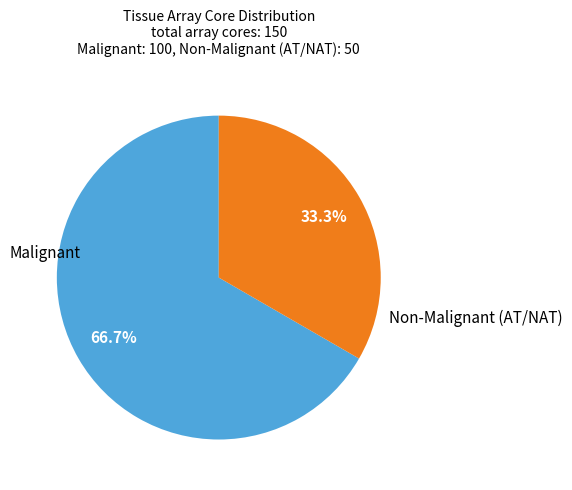

Is there a majority slice in this chart?

Yes